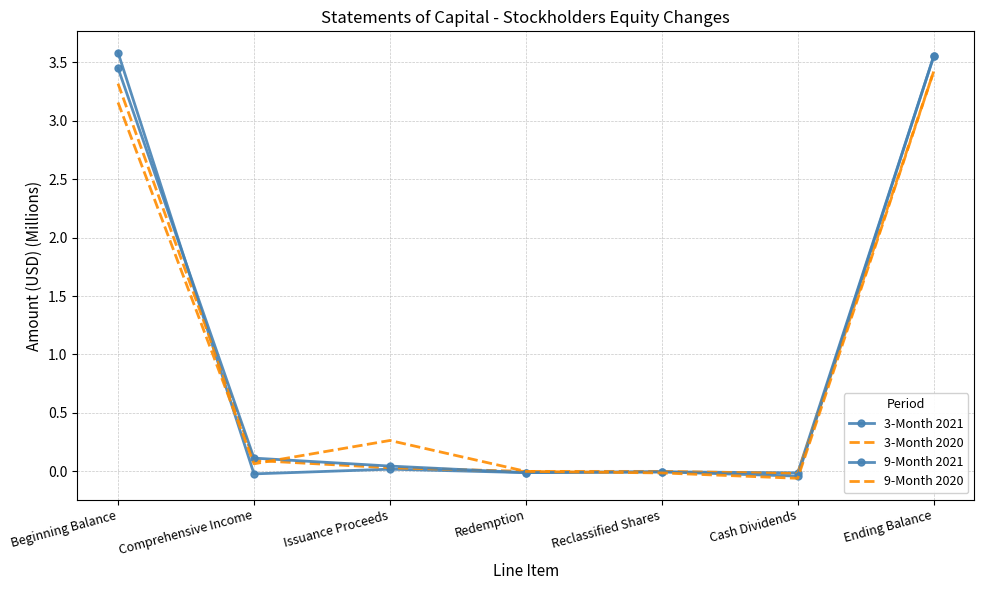

Which series ends up on top after the final intersection of 3-Month 2020 and 9-Month 2021?

9-Month 2021